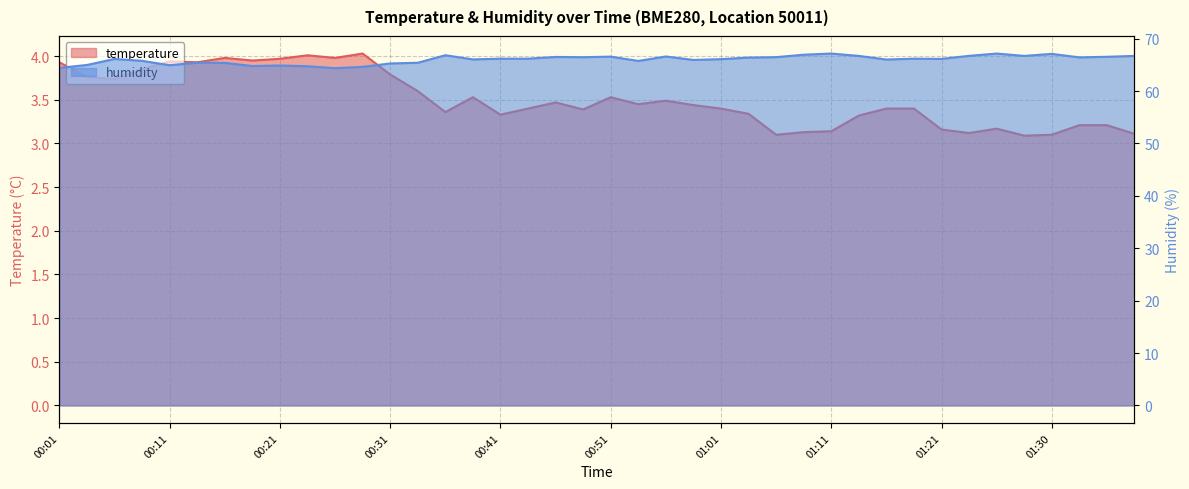

At which label does humidity first exceed 66?

00:06